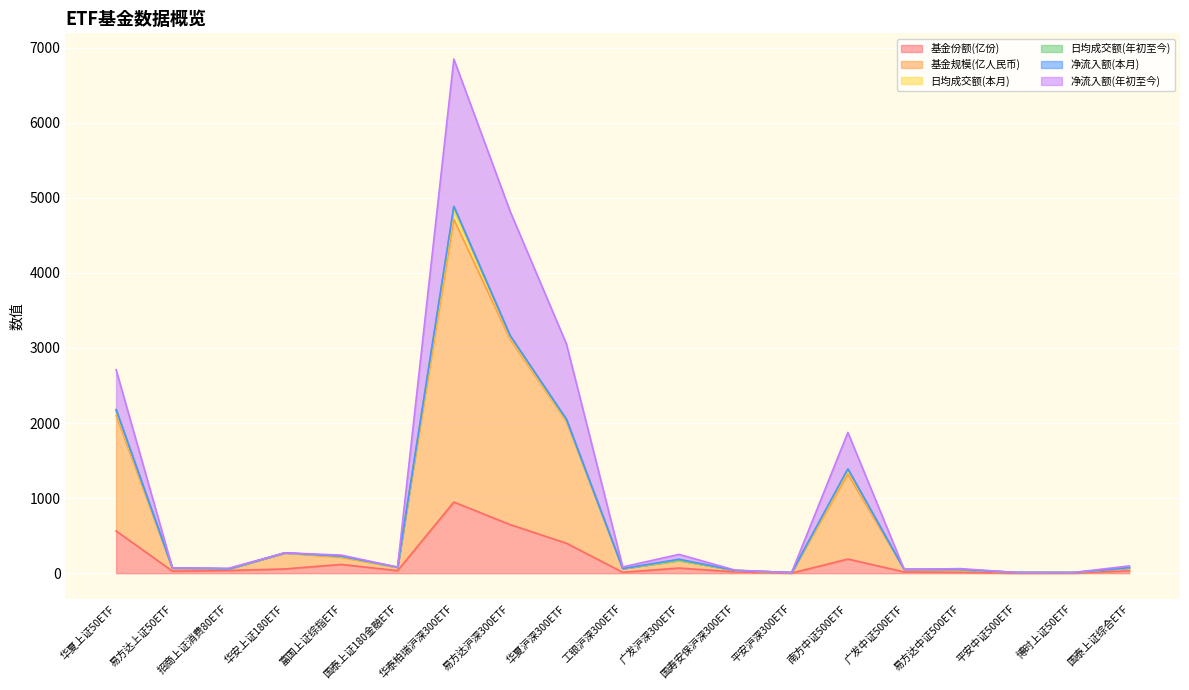

At which category does 净流入额(年初至今) reach its first local valley?

招商上证消费80ETF